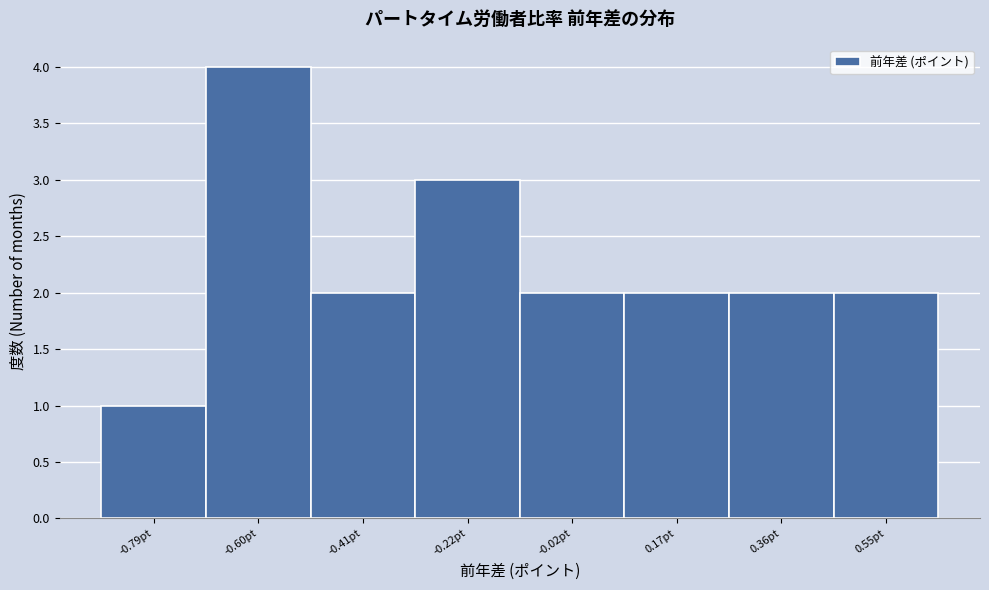

Which range on the x-axis has the tallest bar?

-0.70 to -0.50